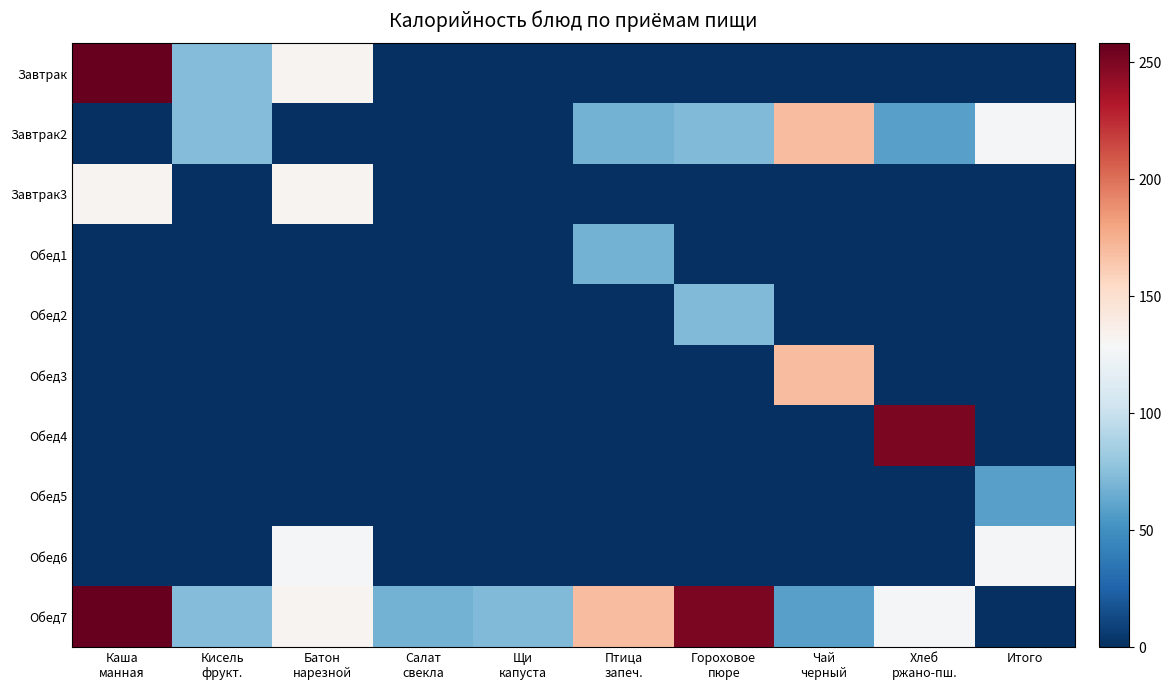

Reading right to left, what are all the values shown in this chart?

Завтрак: Итого=0.0	Хлеб
ржано-пш.=0.0	Чай
черный=0.0	Гороховое
пюре=0.0	Птица
запеч.=0.0	Щи
капуста=0.0	Салат
свекла=0.0	Батон
нарезной=133.0	Кисель
фрукт.=73.2	Каша
манная=258.0
Завтрак2: Итого=127.0	Хлеб
ржано-пш.=59.0	Чай
черный=169.0	Гороховое
пюре=72.0	Птица
запеч.=68.0	Щи
капуста=0.0	Салат
свекла=0.0	Батон
нарезной=0.0	Кисель
фрукт.=73.2	Каша
манная=0.0
Завтрак3: Итого=0.0	Хлеб
ржано-пш.=0.0	Чай
черный=0.0	Гороховое
пюре=0.0	Птица
запеч.=0.0	Щи
капуста=0.0	Салат
свекла=0.0	Батон
нарезной=133.0	Кисель
фрукт.=0.0	Каша
манная=133.0
Обед1: Итого=0.0	Хлеб
ржано-пш.=0.0	Чай
черный=0.0	Гороховое
пюре=0.0	Птица
запеч.=68.0	Щи
капуста=0.0	Салат
свекла=0.0	Батон
нарезной=0.0	Кисель
фрукт.=0.0	Каша
манная=0.0
Обед2: Итого=0.0	Хлеб
ржано-пш.=0.0	Чай
черный=0.0	Гороховое
пюре=72.0	Птица
запеч.=0.0	Щи
капуста=0.0	Салат
свекла=0.0	Батон
нарезной=0.0	Кисель
фрукт.=0.0	Каша
манная=0.0
Обед3: Итого=0.0	Хлеб
ржано-пш.=0.0	Чай
черный=169.0	Гороховое
пюре=0.0	Птица
запеч.=0.0	Щи
капуста=0.0	Салат
свекла=0.0	Батон
нарезной=0.0	Кисель
фрукт.=0.0	Каша
манная=0.0
Обед4: Итого=0.0	Хлеб
ржано-пш.=250.5	Чай
черный=0.0	Гороховое
пюре=0.0	Птица
запеч.=0.0	Щи
капуста=0.0	Салат
свекла=0.0	Батон
нарезной=0.0	Кисель
фрукт.=0.0	Каша
манная=0.0
Обед5: Итого=59.0	Хлеб
ржано-пш.=0.0	Чай
черный=0.0	Гороховое
пюре=0.0	Птица
запеч.=0.0	Щи
капуста=0.0	Салат
свекла=0.0	Батон
нарезной=0.0	Кисель
фрукт.=0.0	Каша
манная=0.0
Обед6: Итого=127.0	Хлеб
ржано-пш.=0.0	Чай
черный=0.0	Гороховое
пюре=0.0	Птица
запеч.=0.0	Щи
капуста=0.0	Салат
свекла=0.0	Батон
нарезной=127.0	Кисель
фрукт.=0.0	Каша
манная=0.0
Обед7: Итого=0.0	Хлеб
ржано-пш.=127.0	Чай
черный=59.0	Гороховое
пюре=250.5	Птица
запеч.=169.0	Щи
капуста=72.0	Салат
свекла=68.0	Батон
нарезной=133.0	Кисель
фрукт.=73.2	Каша
манная=258.0